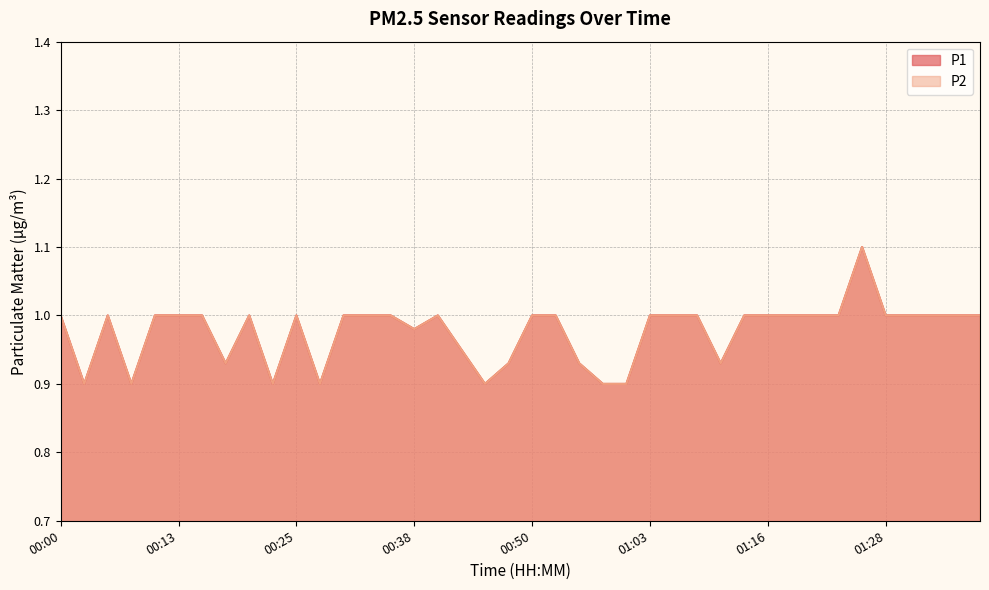

Reading left to right, transcribe all the data shown in this chart.

P1: 1.0	0.9	1.0	0.9	1.0	1.0	1.0	0.9	1.0	0.9	1.0	0.9	1.0	1.0	1.0	1.0	1.0	0.9	0.9	0.9	1.0	1.0	0.9	0.9	0.9	1.0	1.0	1.0	0.9	1.0	1.0	1.0	1.0	1.0	1.1	1.0	1.0	1.0	1.0	1.0
P2: 1.0	0.9	1.0	0.9	1.0	1.0	1.0	0.9	1.0	0.9	1.0	0.9	1.0	1.0	1.0	1.0	1.0	0.9	0.9	0.9	1.0	1.0	0.9	0.9	0.9	1.0	1.0	1.0	0.9	1.0	1.0	1.0	1.0	1.0	1.1	1.0	1.0	1.0	1.0	1.0